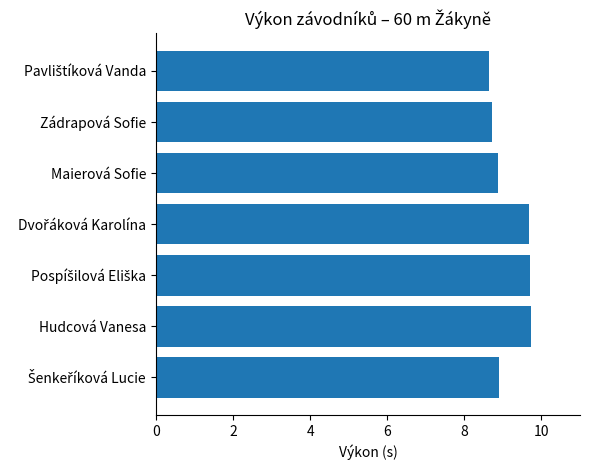

Reading bottom to top, list all the values displayed in this chart.

8.9	9.7	9.7	9.7	8.9	8.7	8.6